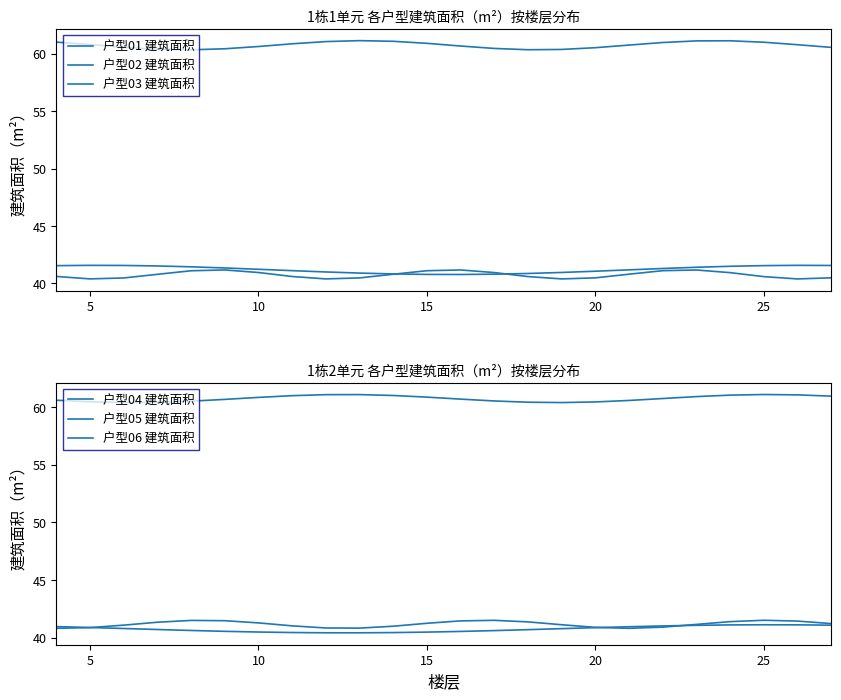

Rank the series at 5 from highest to lowest value.

户型02 建筑面积, 户型05 建筑面积, 户型01 建筑面积, 户型04 建筑面积, 户型06 建筑面积, 户型03 建筑面积